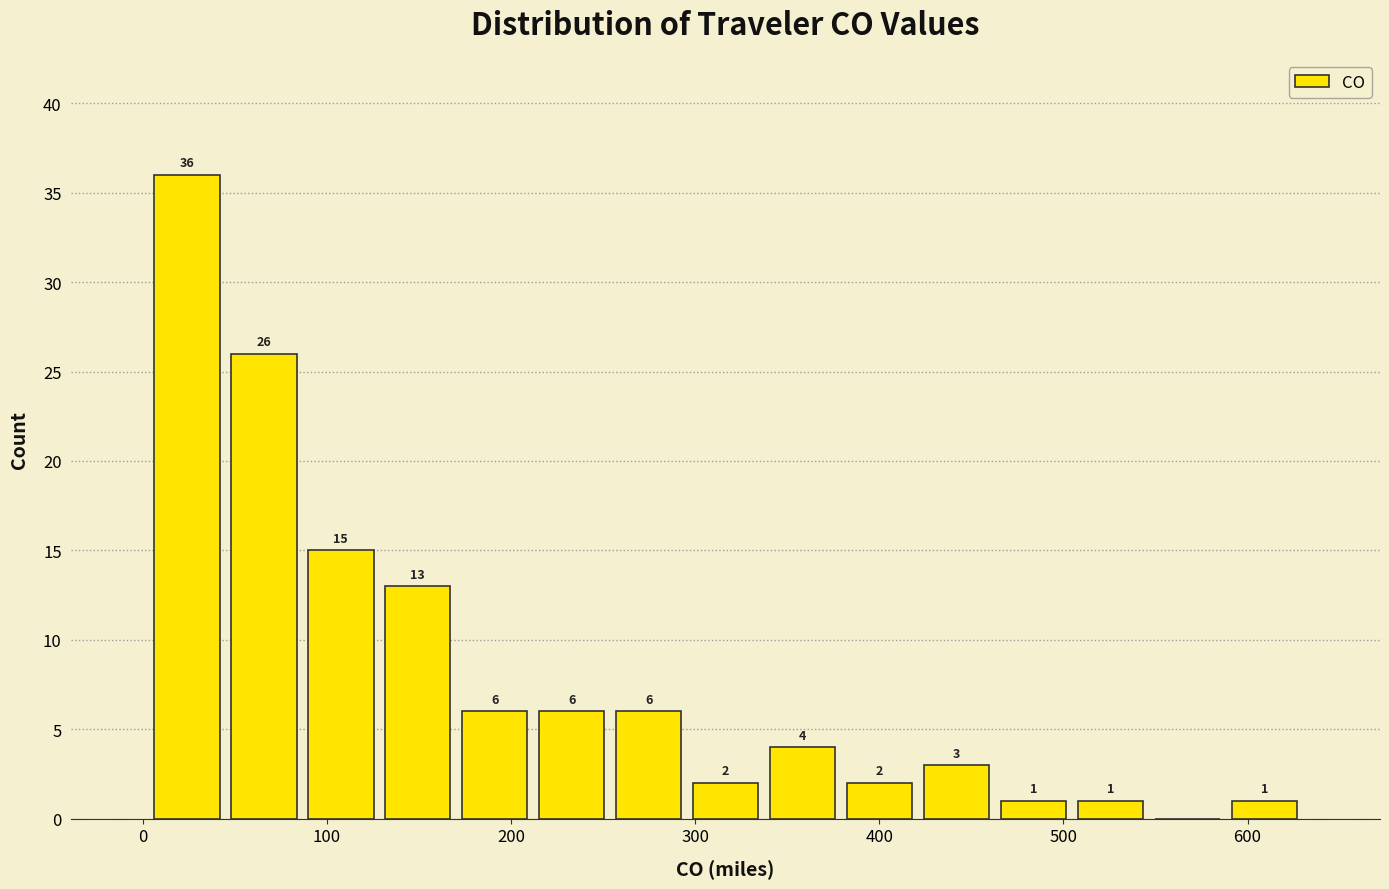

Which range on the x-axis has the tallest bar?

0 to 40